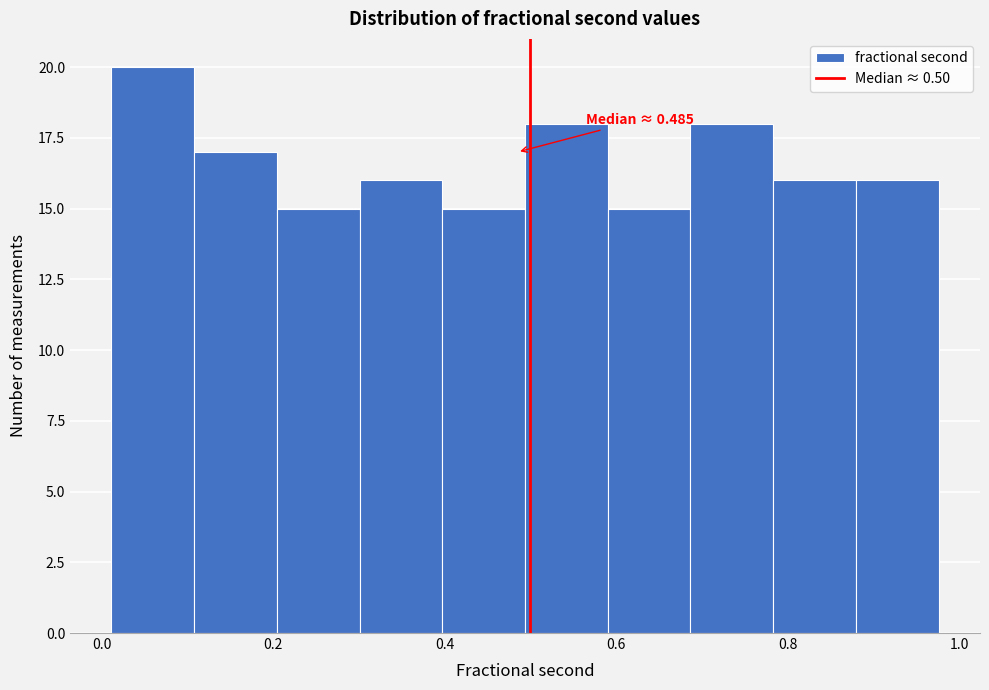

Which range on the x-axis has the tallest bar?

0.02 to 0.10